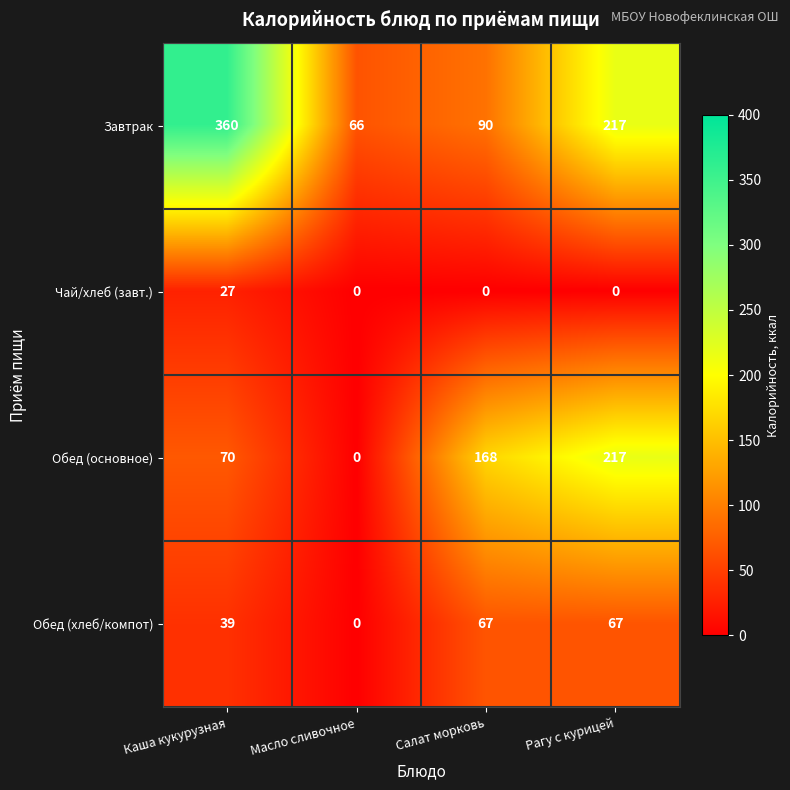

Which series has the largest total across all categories?

Завтрак